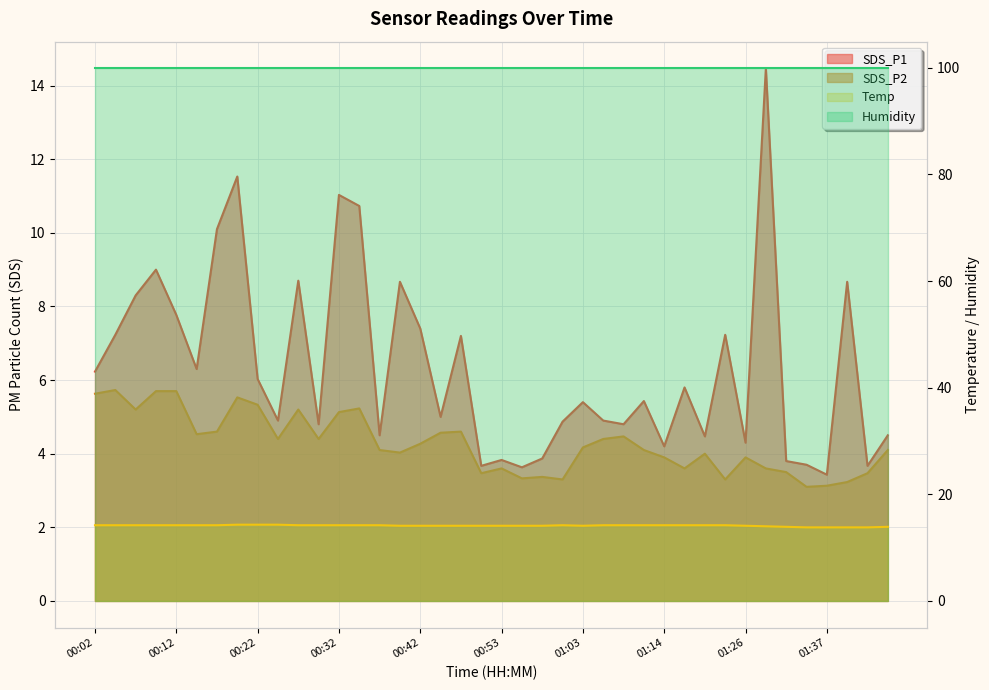

What value does the SDS_P2 series have at 00:35?

5.2